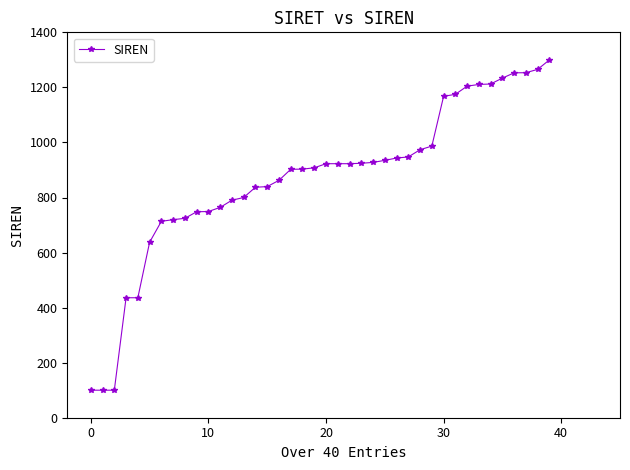

What is the value of the 9th point from the left?

724.4